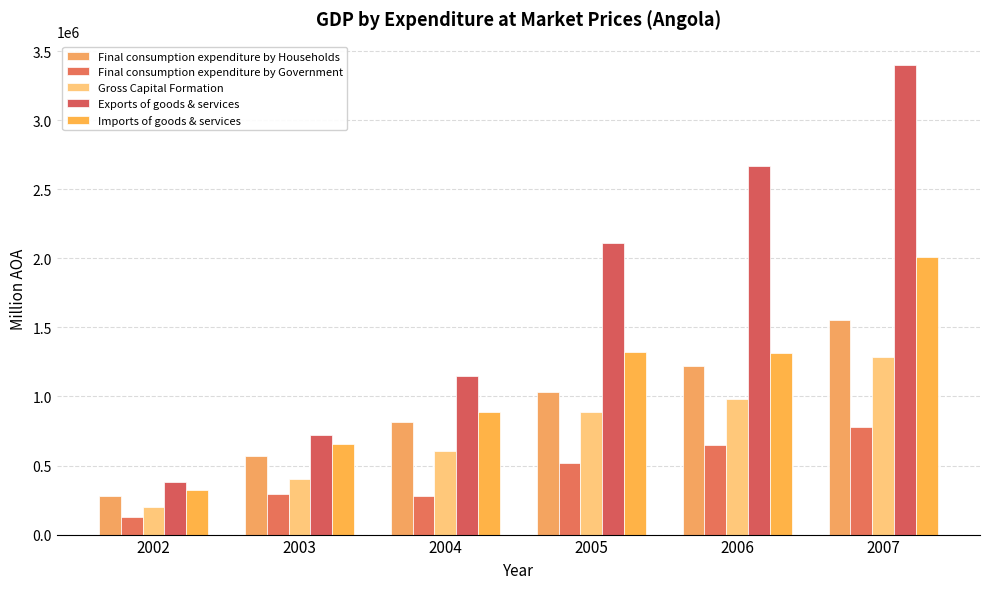

How many groups of bars are there?

6